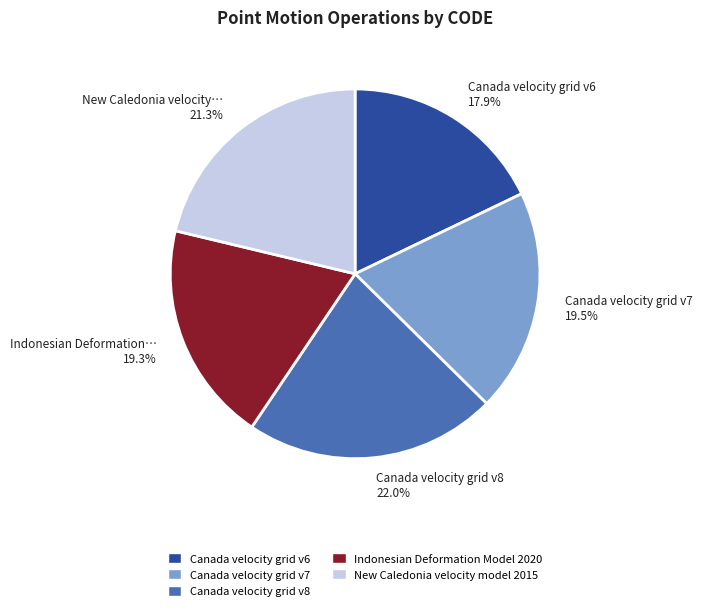

Do Canada velocity grid v8 and Indonesian Deformation Model 2020 together represent more than half of the pie?

No